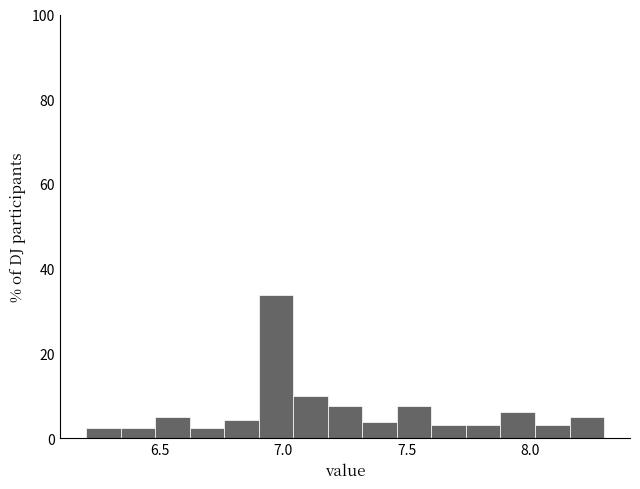

Read against the x-axis, roughly where is the centre of the tallest bar?

6.95